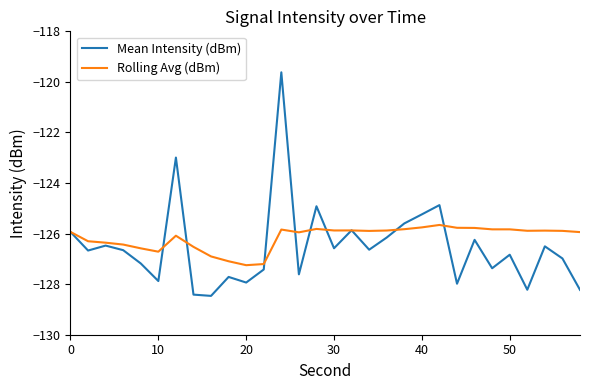

How many series are shown in this chart?

2